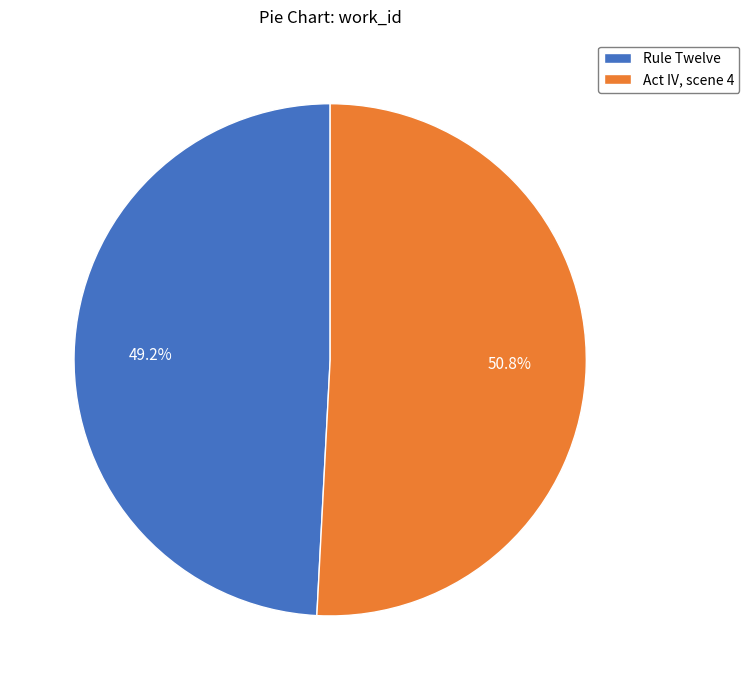

To the nearest percent, what portion does Act IV, scene 4 represent?

51%